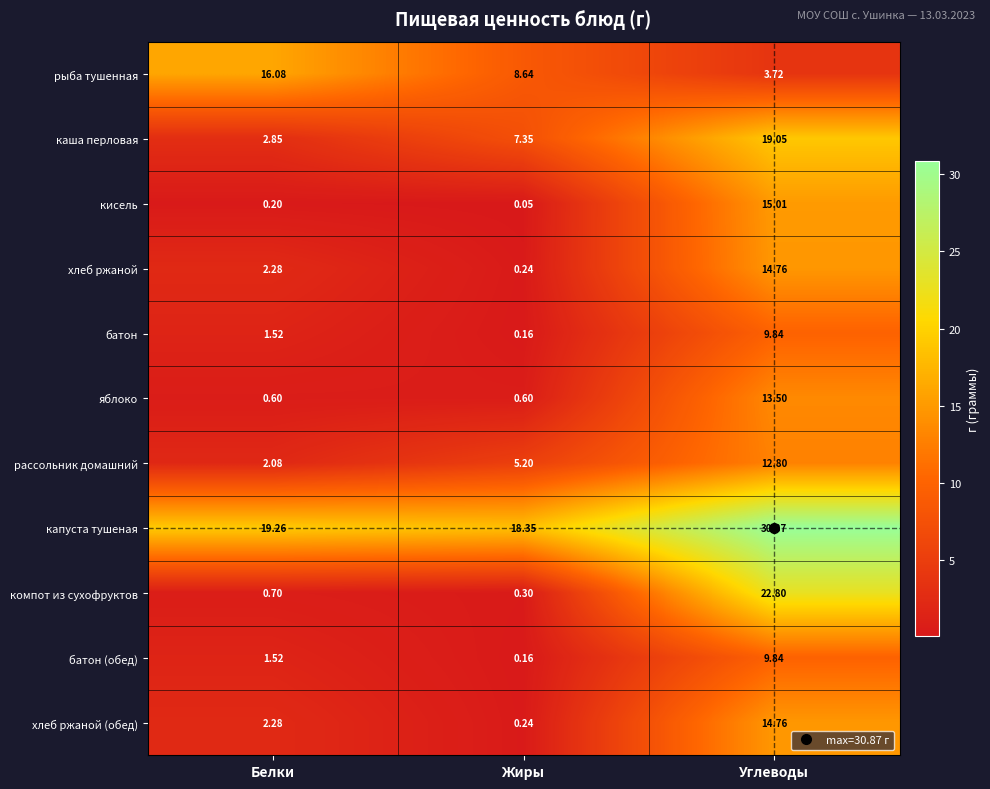

At which label is компот из сухофруктов closest to 11?

Белки